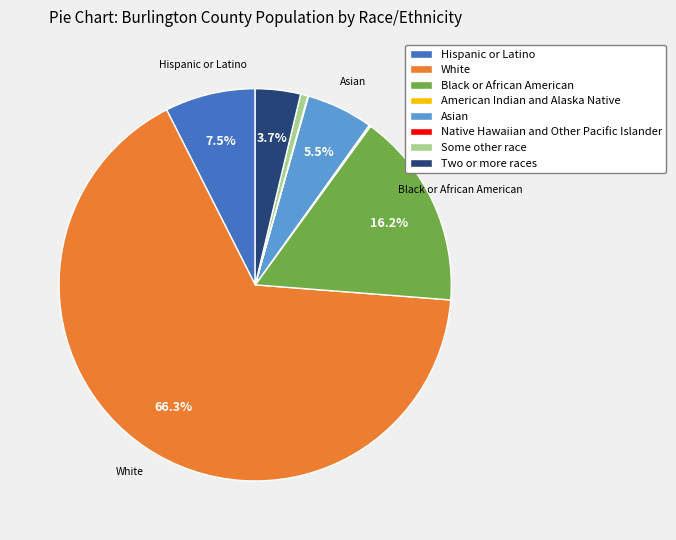

What is the majority slice?

White